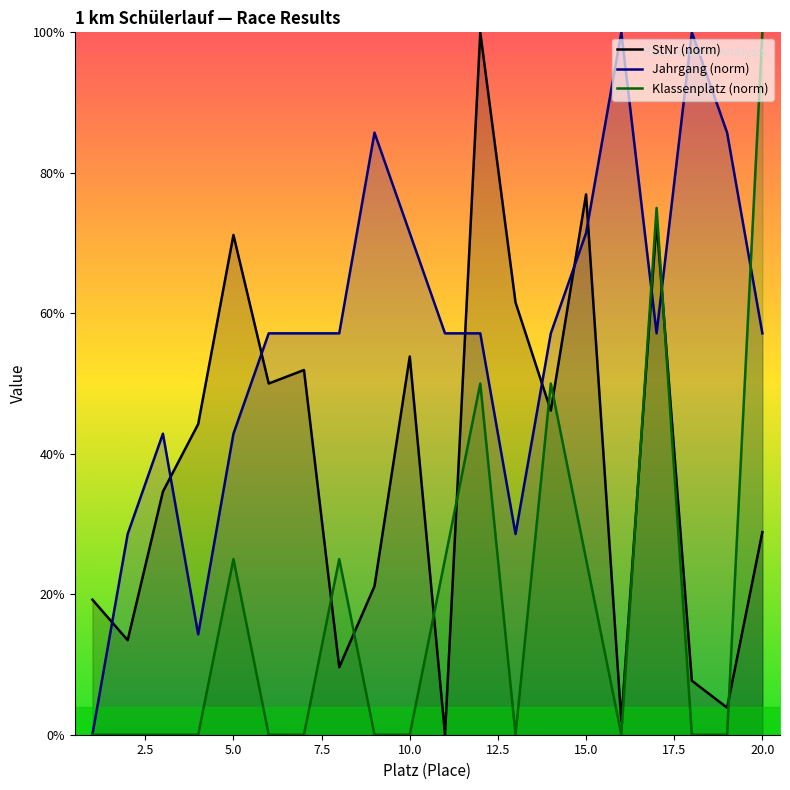

Which series has the widest spread of values?

StNr